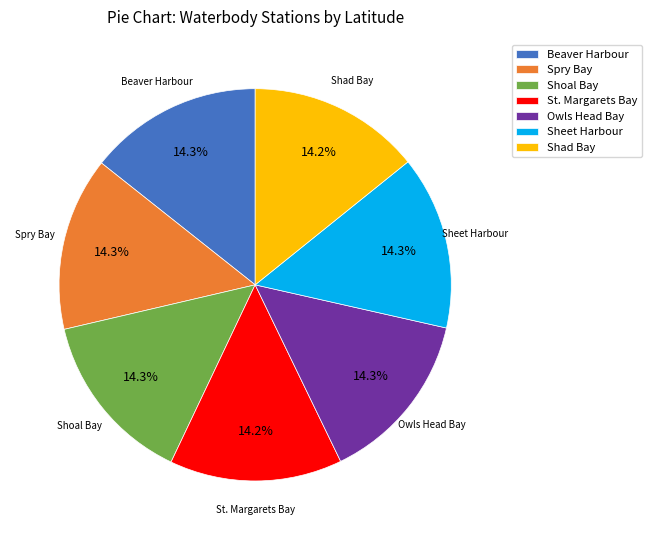

Does Spry Bay represent more than half of the total?

No